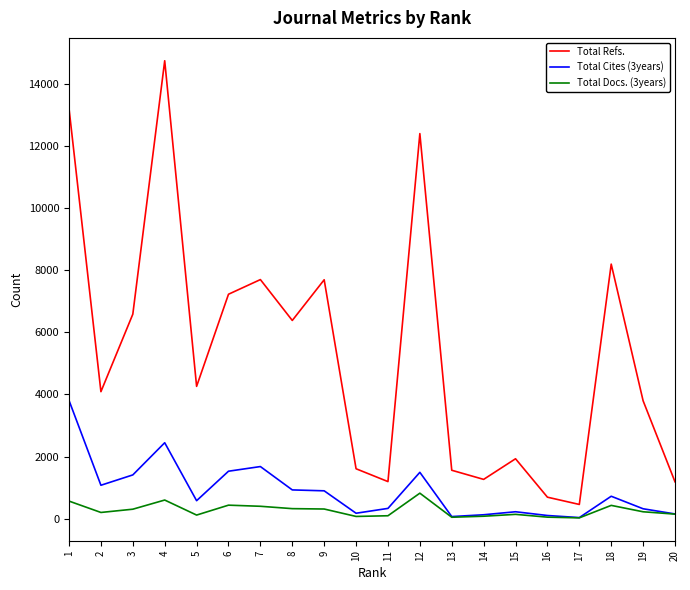

What is the lowest value of the Total Refs. series?

459